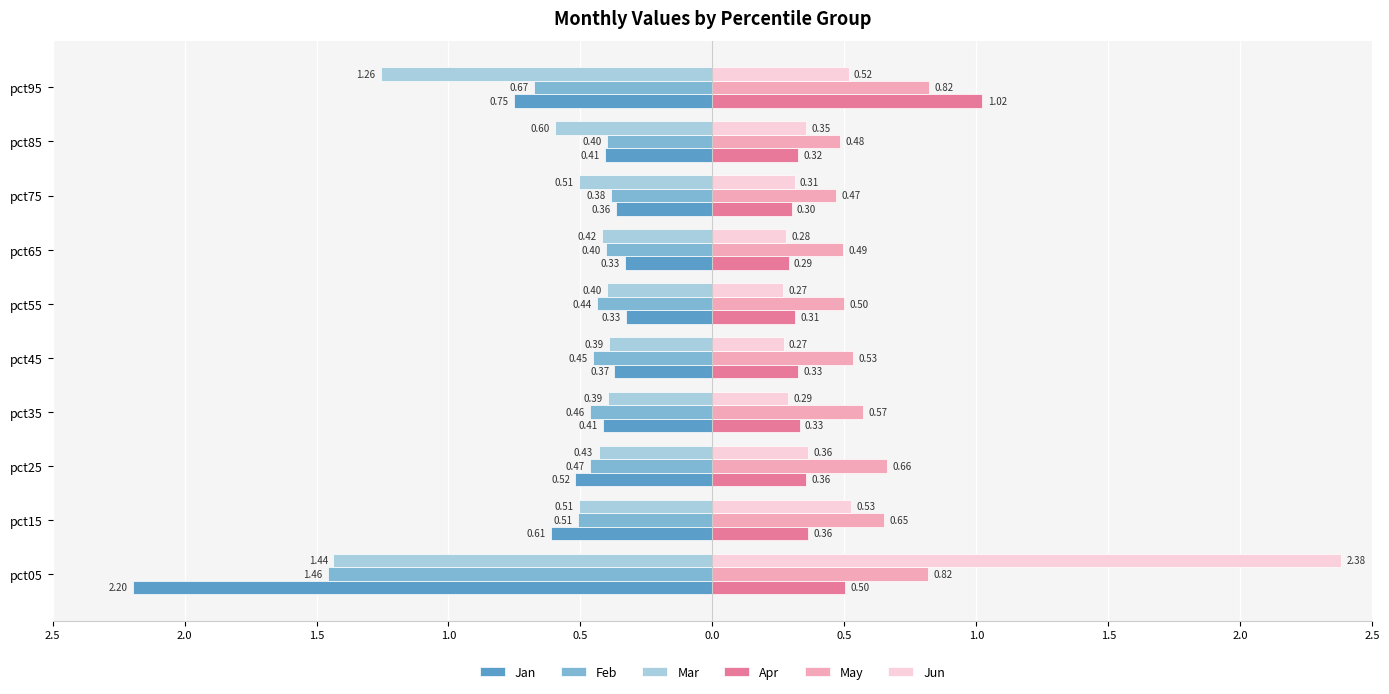

What are all the series names shown in the legend?

Jan, Feb, Mar, Apr, May, Jun